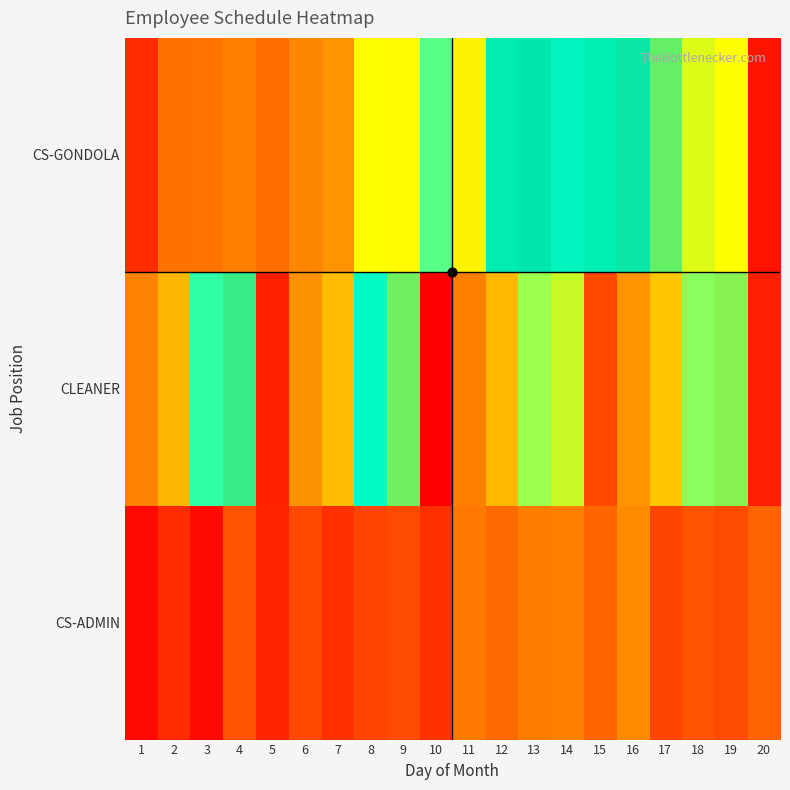

Rank the series at 4 from highest to lowest value.

CLEANER, CS-GONDOLA, CS-ADMIN